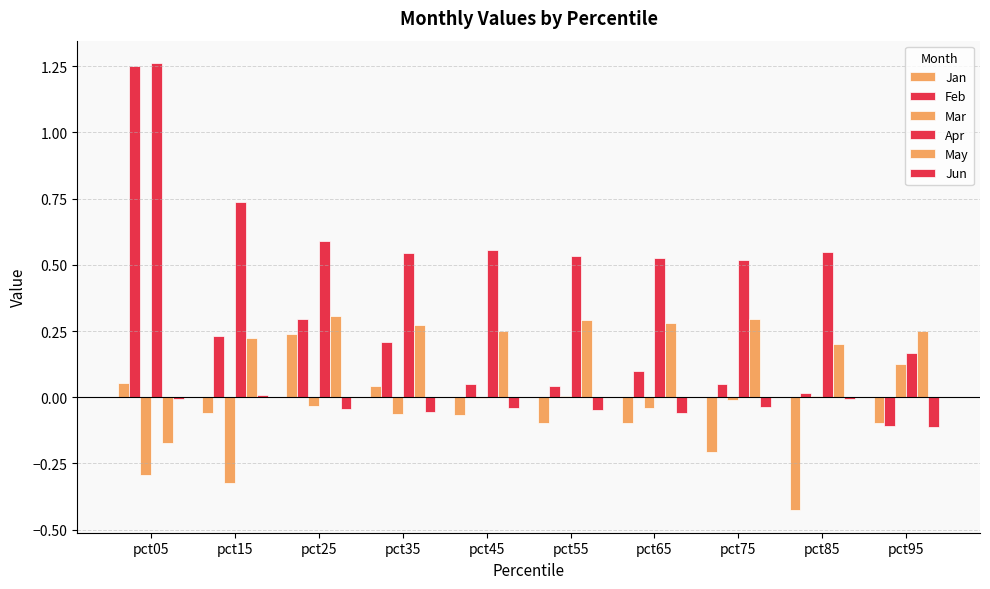

Reading left to right, what are all the values shown in this chart?

Jan: pct05=0.1	pct15=-0.1	pct25=0.2	pct35=0.0	pct45=-0.1	pct55=-0.1	pct65=-0.1	pct75=-0.2	pct85=-0.4	pct95=-0.1
Feb: pct05=1.3	pct15=0.2	pct25=0.3	pct35=0.2	pct45=0.1	pct55=0.0	pct65=0.1	pct75=0.0	pct85=0.0	pct95=-0.1
Mar: pct05=-0.3	pct15=-0.3	pct25=-0.0	pct35=-0.1	pct45=-0.0	pct55=0.0	pct65=-0.0	pct75=-0.0	pct85=0.0	pct95=0.1
Apr: pct05=1.3	pct15=0.7	pct25=0.6	pct35=0.5	pct45=0.6	pct55=0.5	pct65=0.5	pct75=0.5	pct85=0.5	pct95=0.2
May: pct05=-0.2	pct15=0.2	pct25=0.3	pct35=0.3	pct45=0.2	pct55=0.3	pct65=0.3	pct75=0.3	pct85=0.2	pct95=0.2
Jun: pct05=-0.0	pct15=0.0	pct25=-0.0	pct35=-0.1	pct45=-0.0	pct55=-0.0	pct65=-0.1	pct75=-0.0	pct85=-0.0	pct95=-0.1